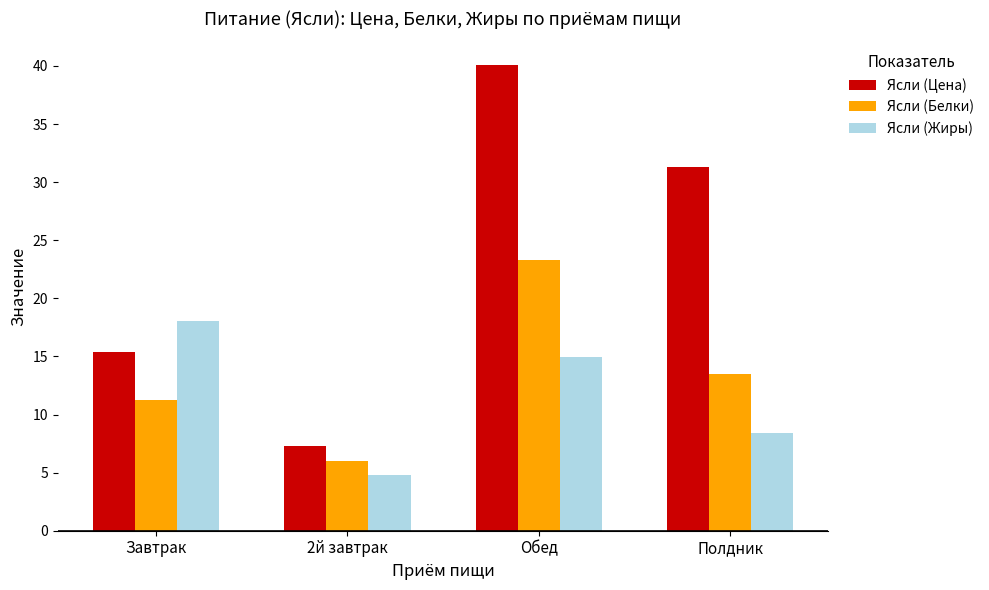

At which category is the sum across all series the highest?

Обед